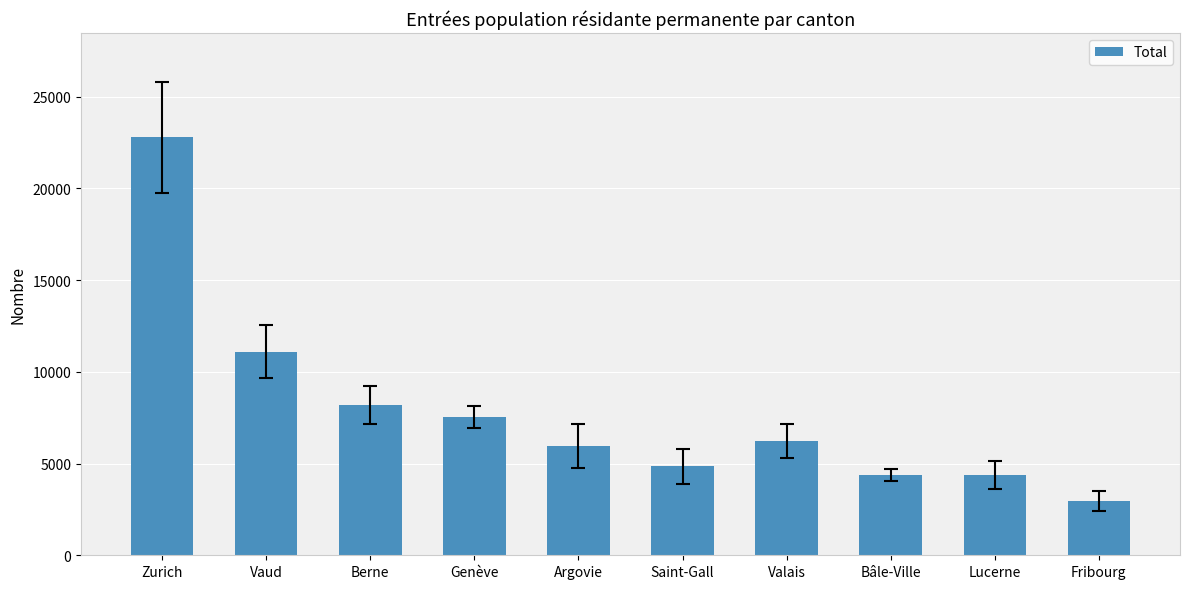

What is the minimum value shown in the chart?

2943